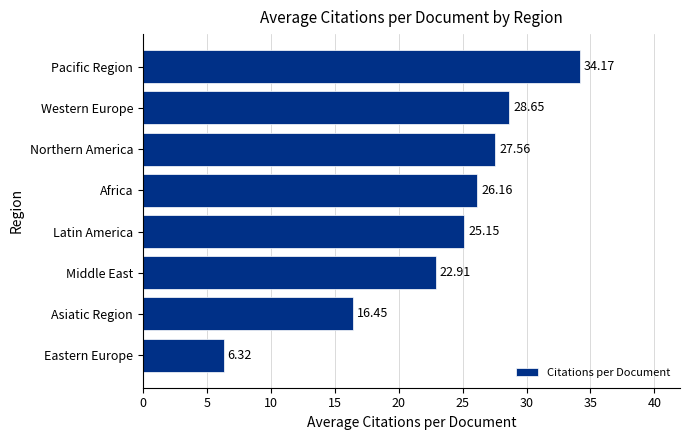

Where is the data nearest to the value 20?

Middle East